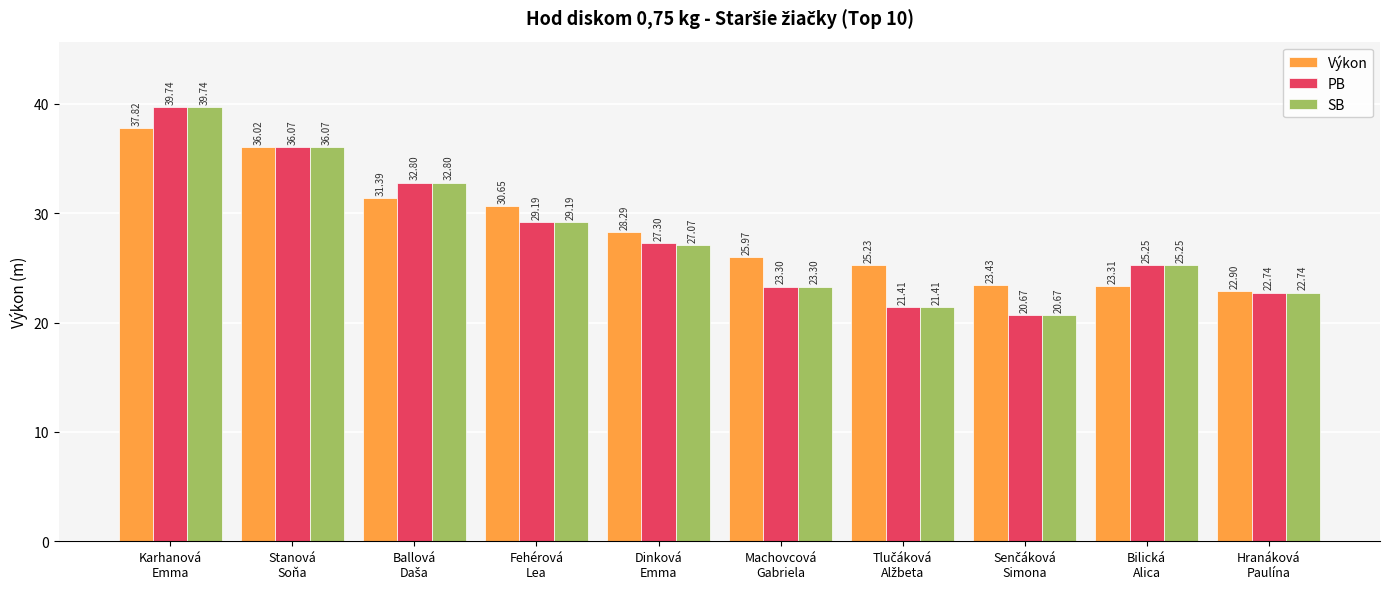

At how many categories does at least one series exceed 23?

9